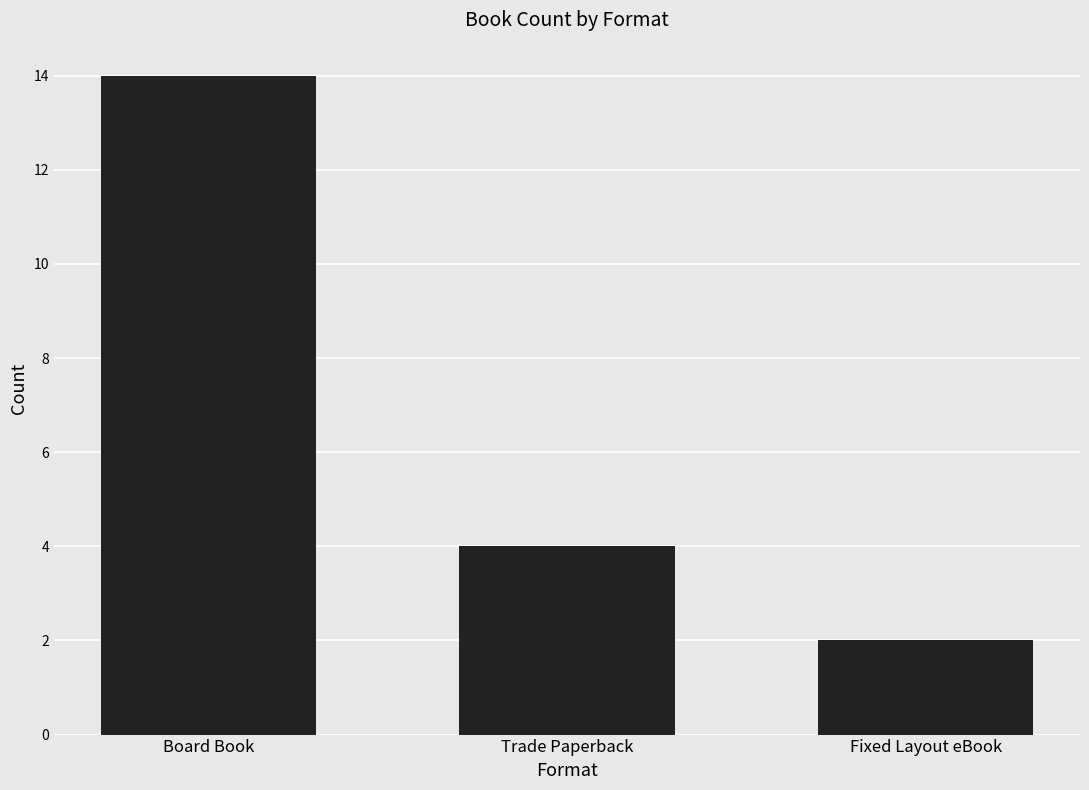

Reading right to left, extract all data points from this chart.

2	4	14